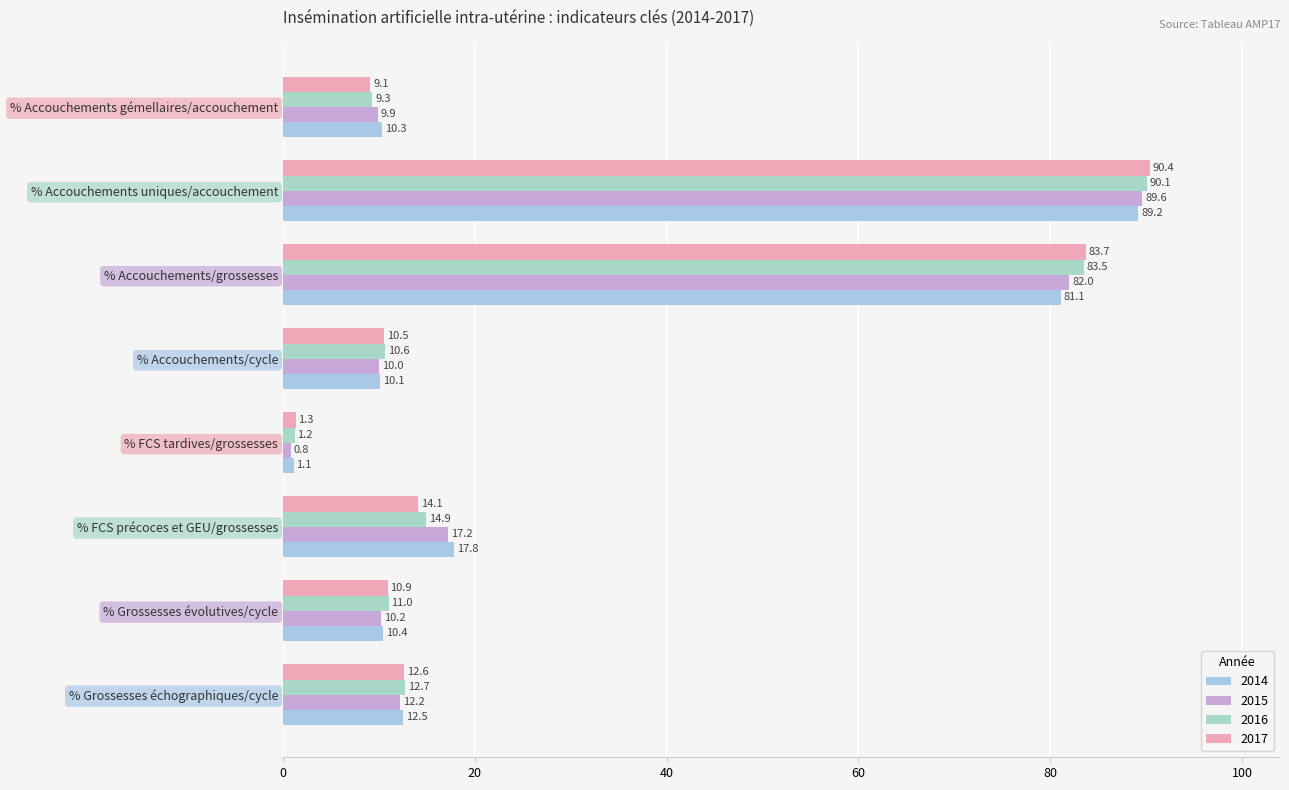

Reading right to left, what are all the values shown in this chart?

2014: 10.3	89.2	81.1	10.1	1.1	17.8	10.4	12.5
2015: 9.9	89.6	82.0	10.0	0.8	17.2	10.2	12.2
2016: 9.3	90.1	83.5	10.6	1.2	14.9	11.0	12.7
2017: 9.1	90.4	83.7	10.5	1.3	14.1	10.9	12.6